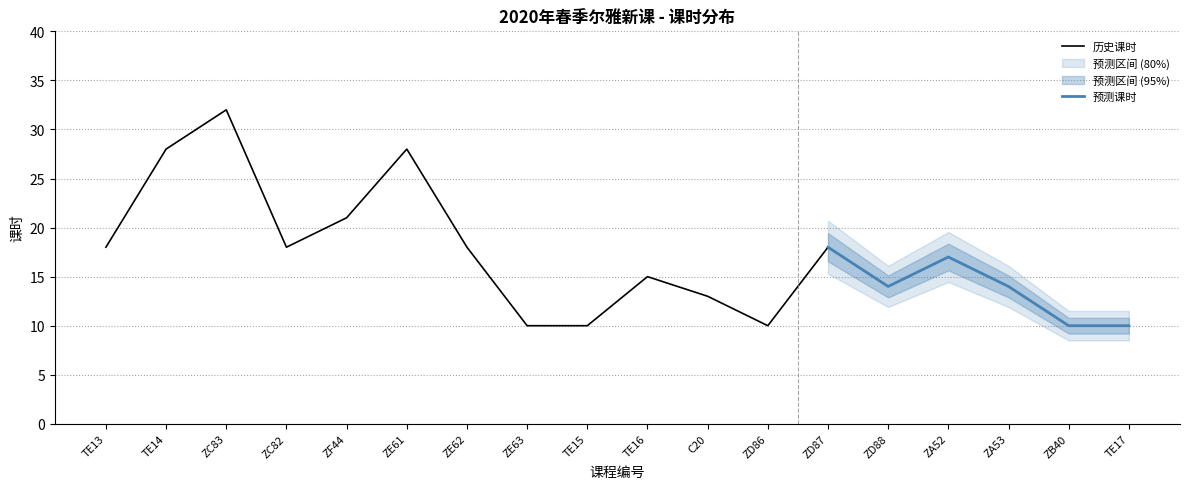

At which label does 历史课时 reach its peak?

ZC83